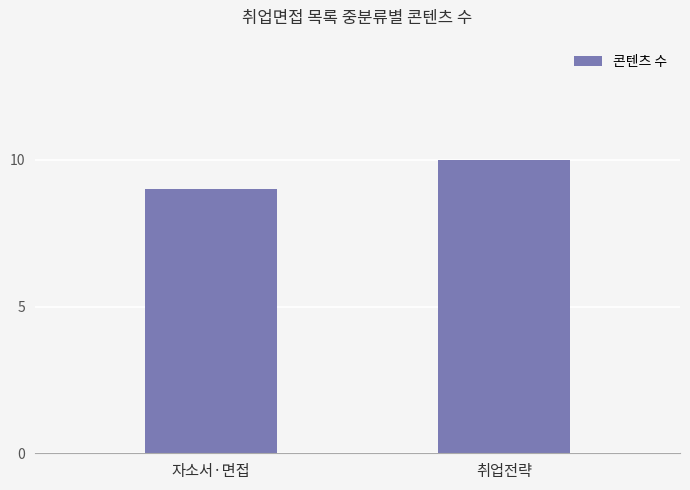

What is the average value?

10